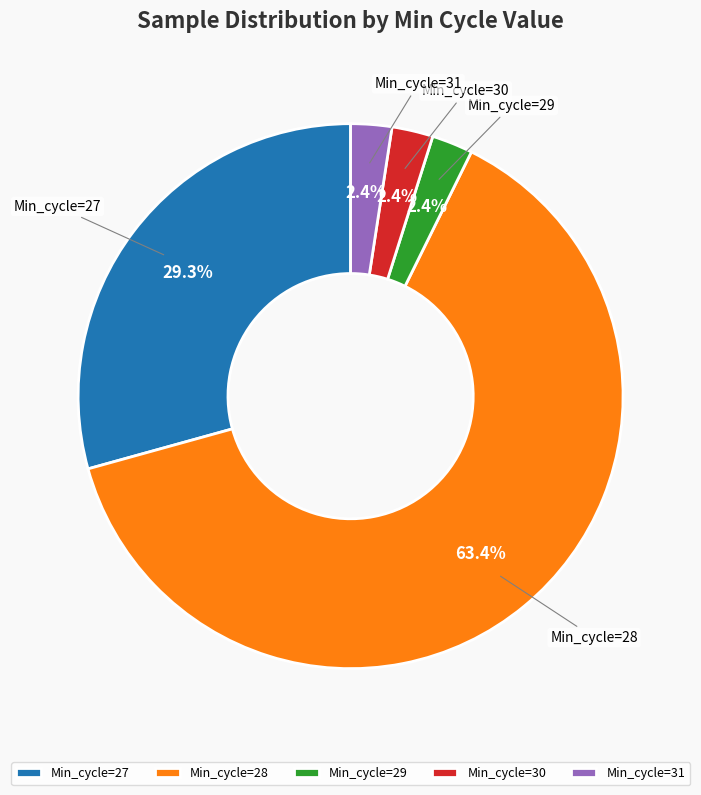

Combined, do Min_cycle=30 and Min_cycle=28 account for over 50%?

Yes